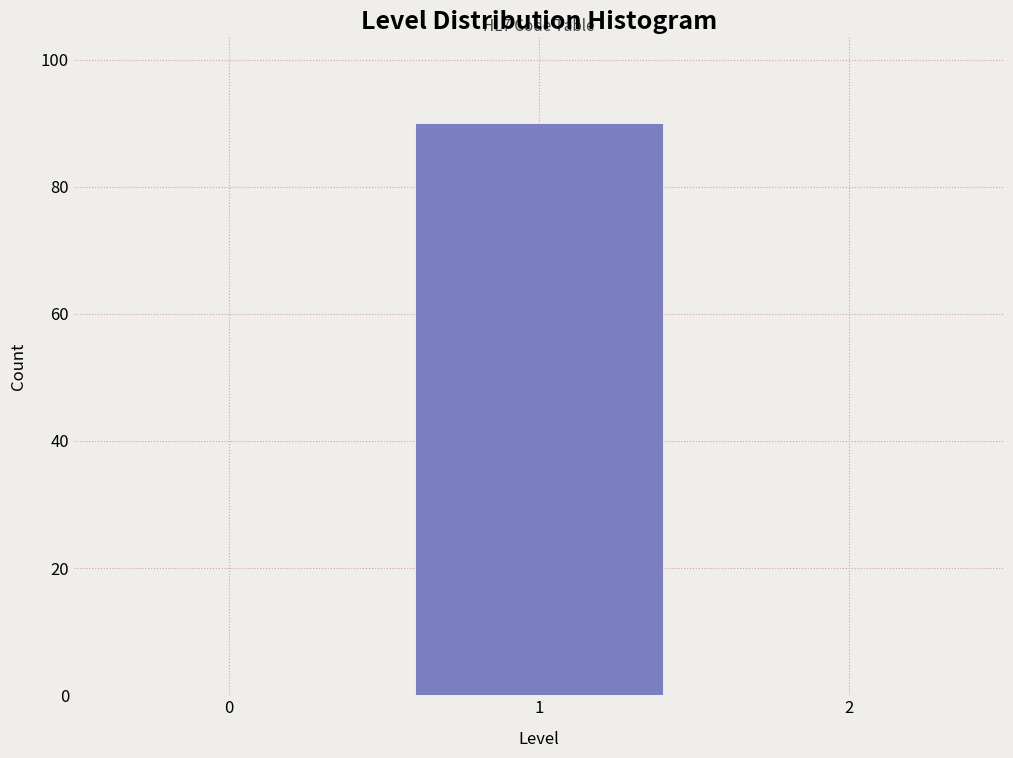

Reading left to right, list all the values displayed in this chart.

0=0	1=90	2=0